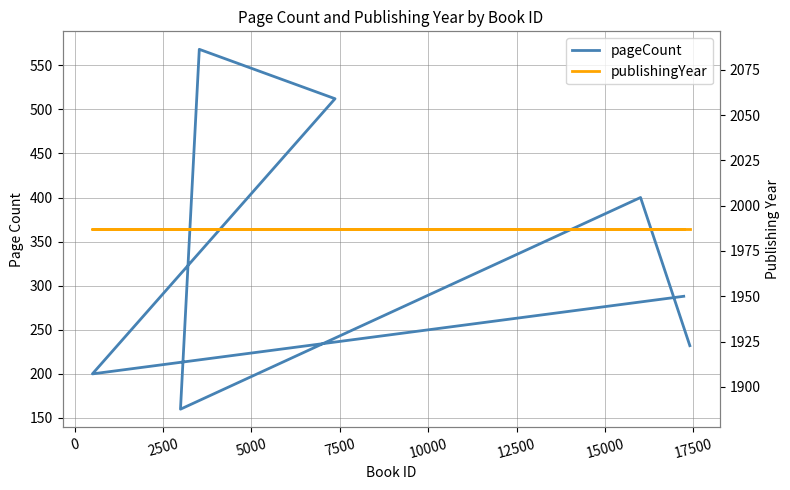

True or false: publishingYear and pageCount cross at least once.

False